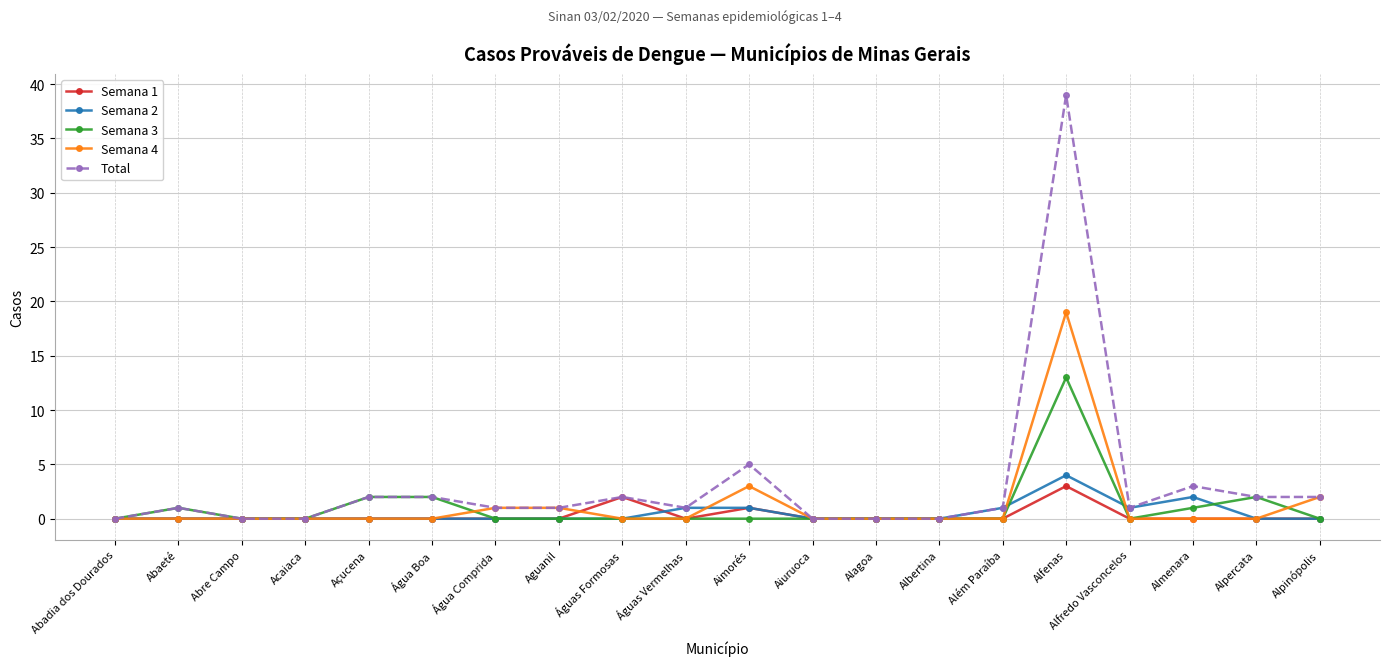

What is the label of the 20th point from the right?

Abadia dos Dourados